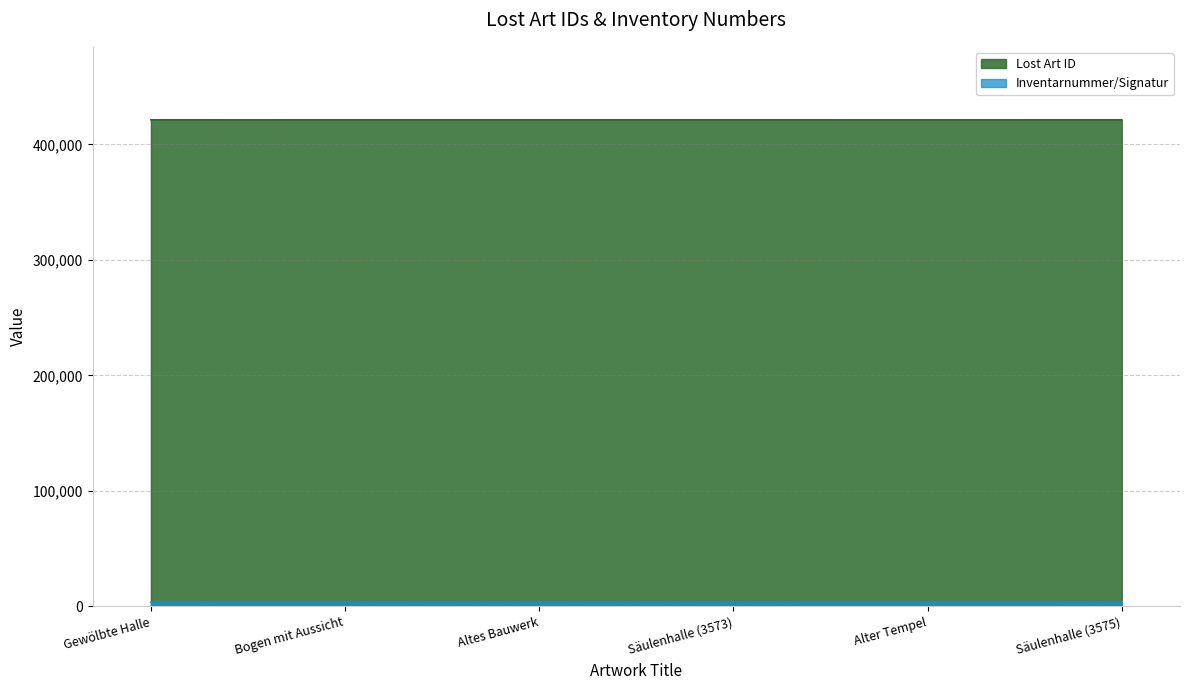

Which series has the largest total across all categories?

Lost Art ID